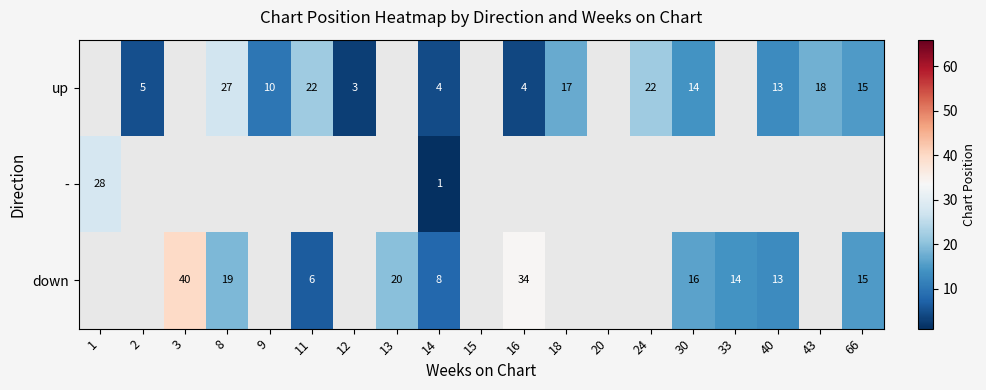

Is it true that up equals 3 at 12?

True